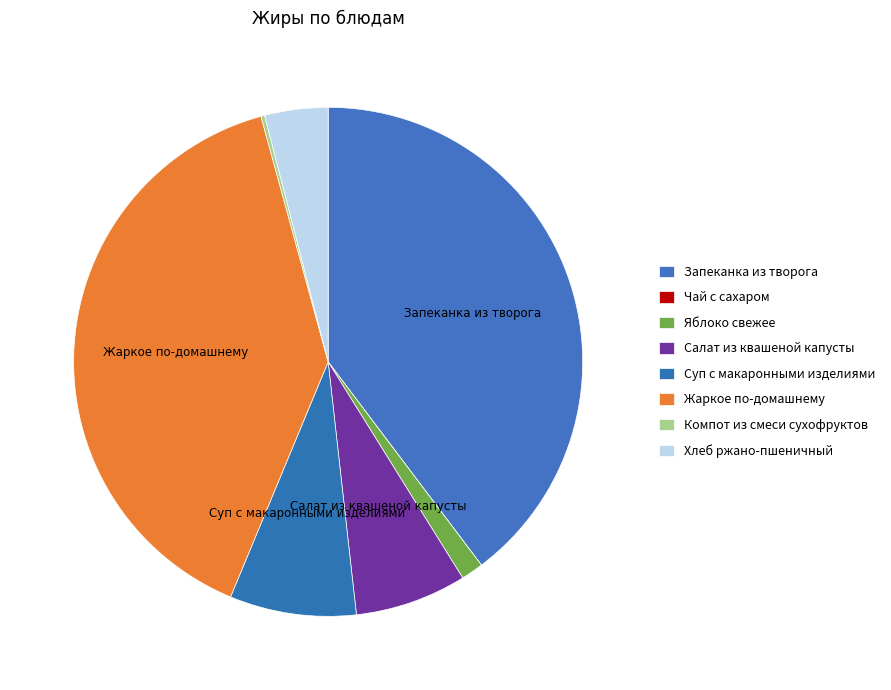

True or false: Запеканка из творога accounts for 40% of the total.

True